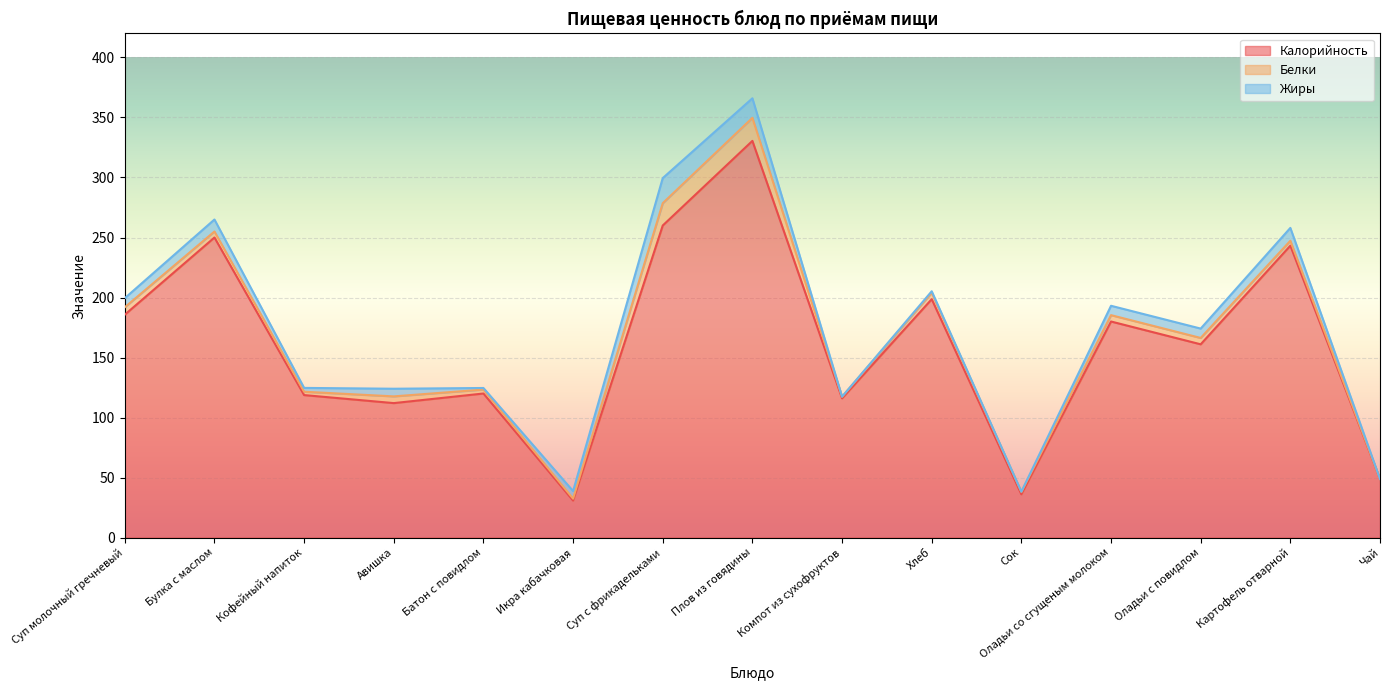

Does the chart display data point markers on the line(s)?

No